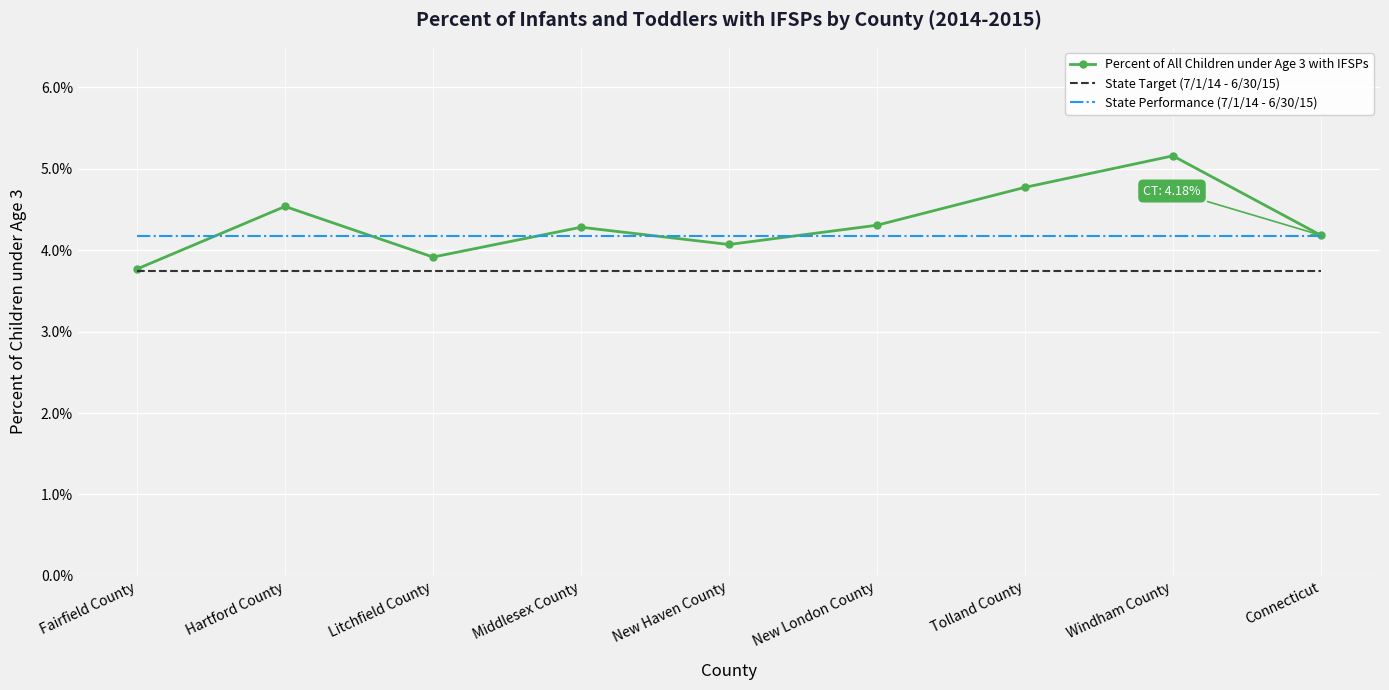

What is the total value across all series at Tolland County?

0.1